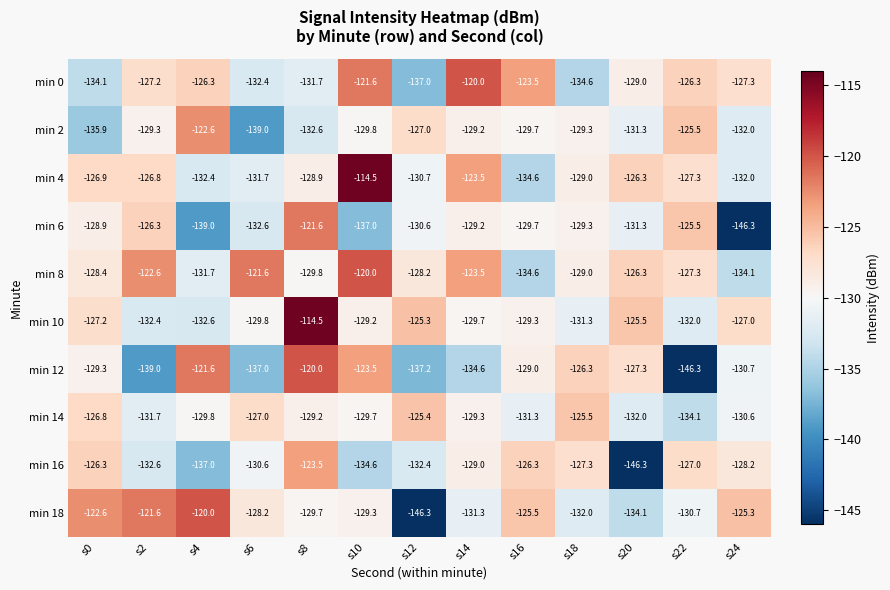

At how many categories does at least one series exceed -119?

2